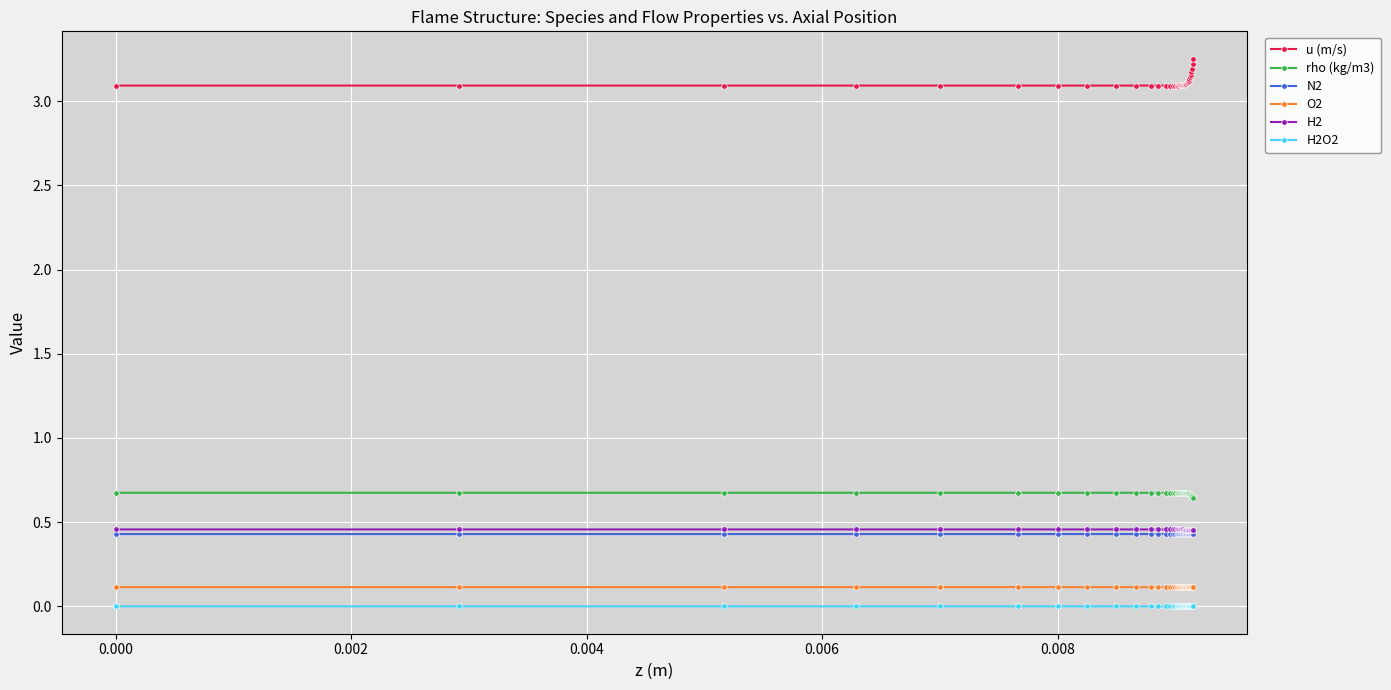

True or false: u (m/s) and H2O2 cross at least once.

False